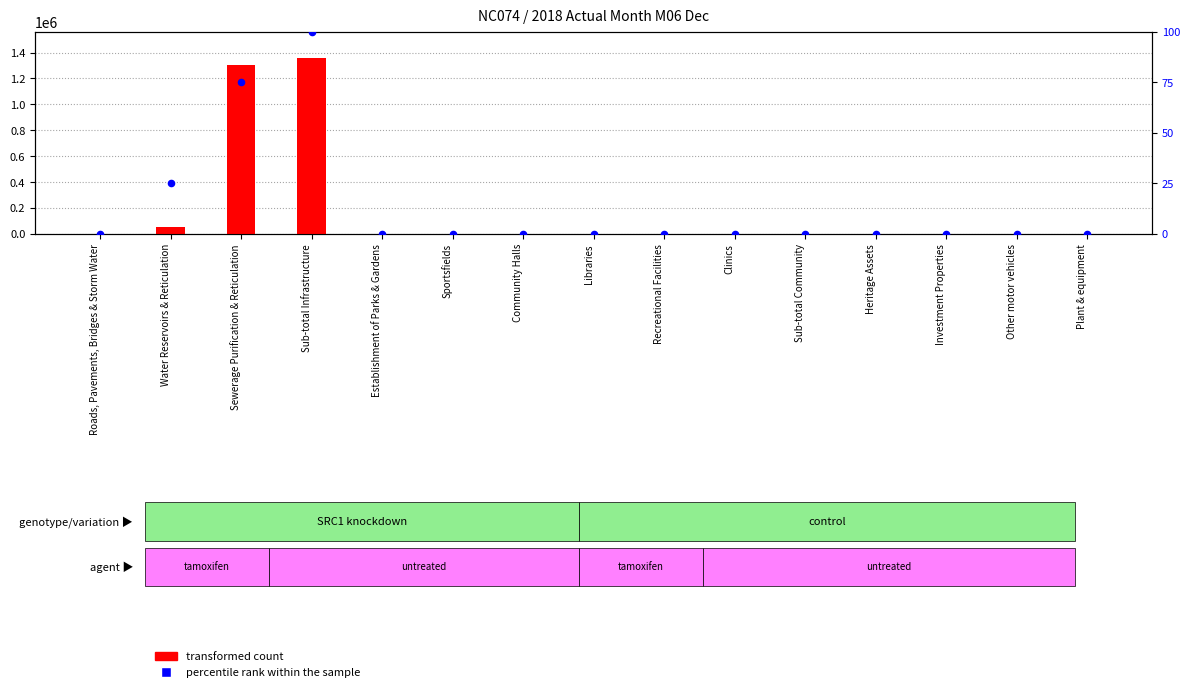

Which series has the largest total across all categories?

transformed count